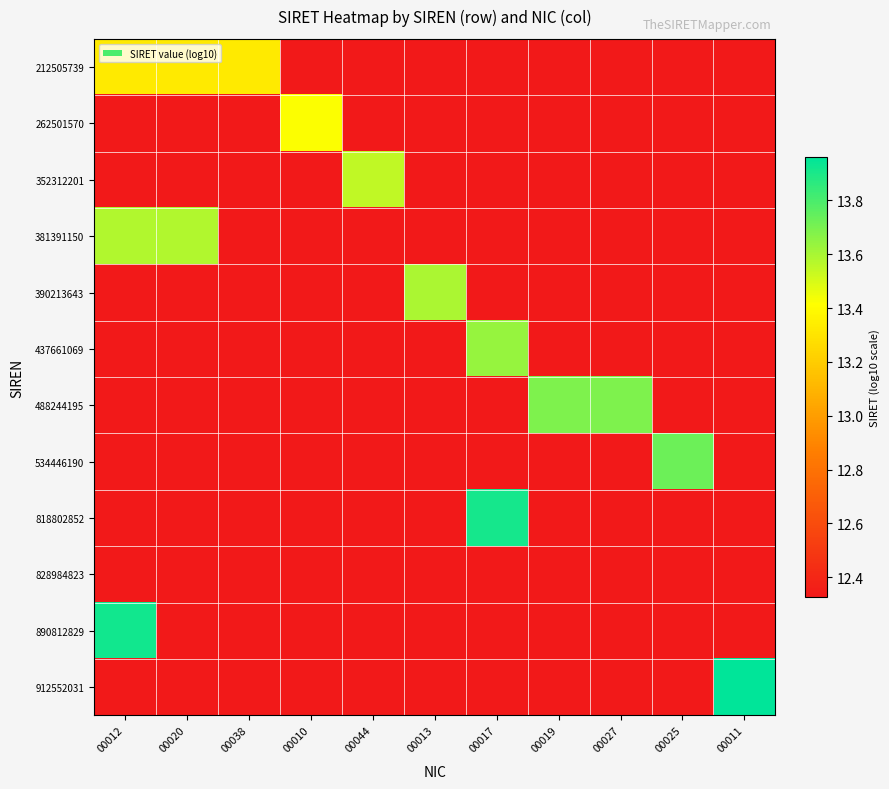

Rank the series by their maximum value, from lowest to highest.

828984823, 212505739, 262501570, 352312201, 381391150, 390213643, 437661069, 488244195, 534446190, 818802852, 890812829, 912552031